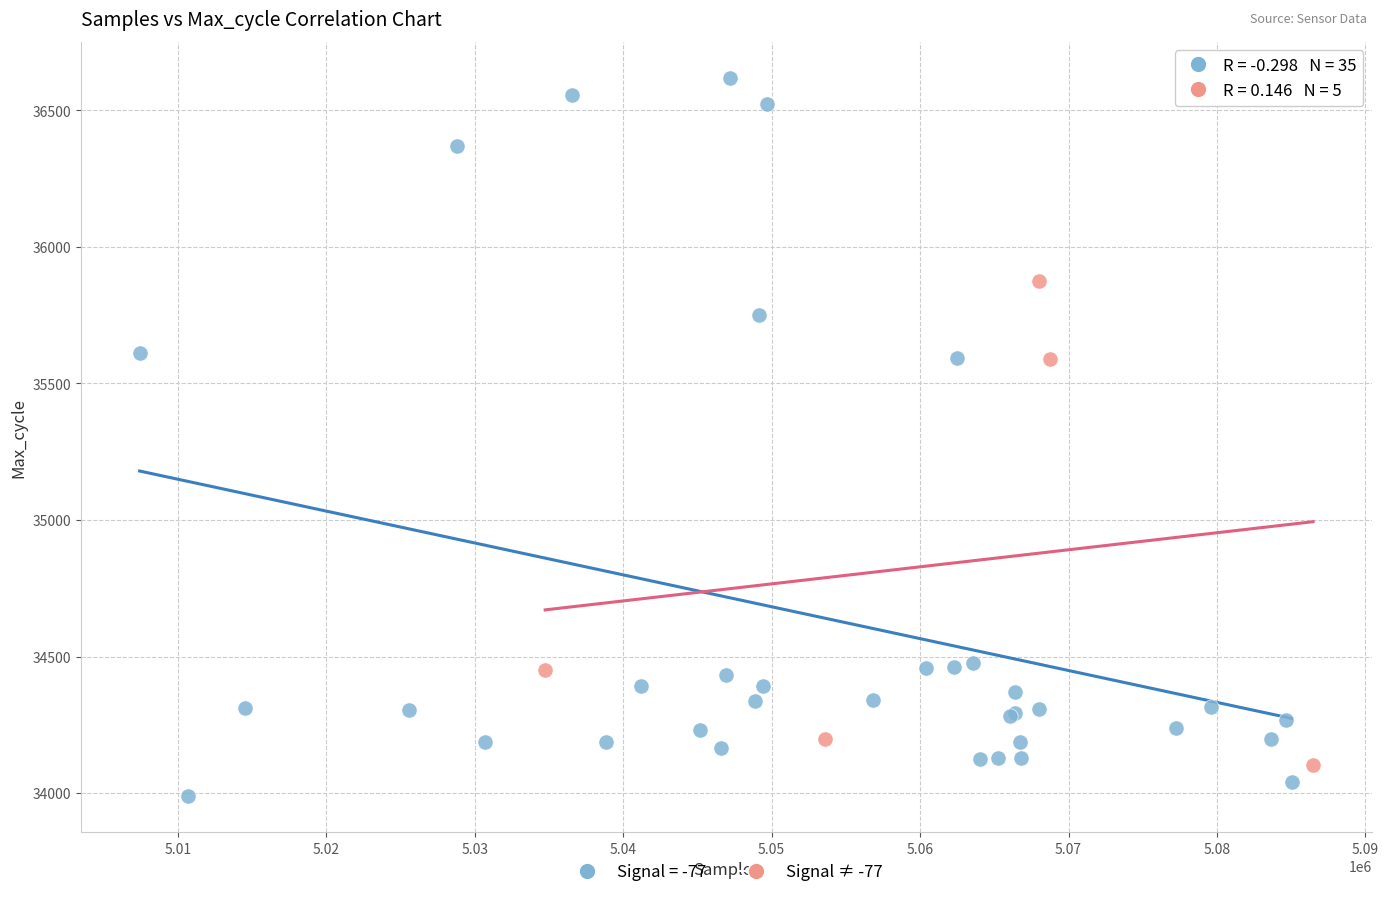

Which series has the largest Y range (max minus min)?

Signal = -77